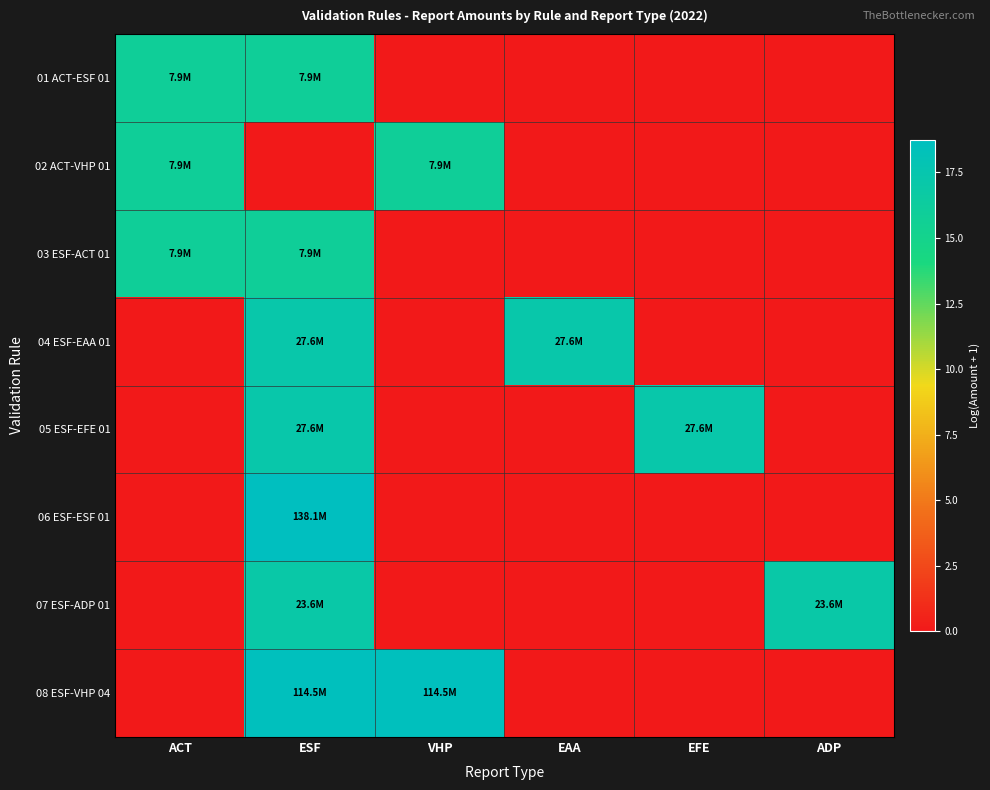

Reading right to left, transcribe all the data shown in this chart.

01 ACT-ESF 01: ADP=0.0	EFE=0.0	EAA=0.0	VHP=0.0	ESF=15.9	ACT=15.9
02 ACT-VHP 01: ADP=0.0	EFE=0.0	EAA=0.0	VHP=15.9	ESF=0.0	ACT=15.9
03 ESF-ACT 01: ADP=0.0	EFE=0.0	EAA=0.0	VHP=0.0	ESF=15.9	ACT=15.9
04 ESF-EAA 01: ADP=0.0	EFE=0.0	EAA=17.1	VHP=0.0	ESF=17.1	ACT=0.0
05 ESF-EFE 01: ADP=0.0	EFE=17.1	EAA=0.0	VHP=0.0	ESF=17.1	ACT=0.0
06 ESF-ESF 01: ADP=0.0	EFE=0.0	EAA=0.0	VHP=0.0	ESF=18.7	ACT=0.0
07 ESF-ADP 01: ADP=17.0	EFE=0.0	EAA=0.0	VHP=0.0	ESF=17.0	ACT=0.0
08 ESF-VHP 04: ADP=0.0	EFE=0.0	EAA=0.0	VHP=18.6	ESF=18.6	ACT=0.0